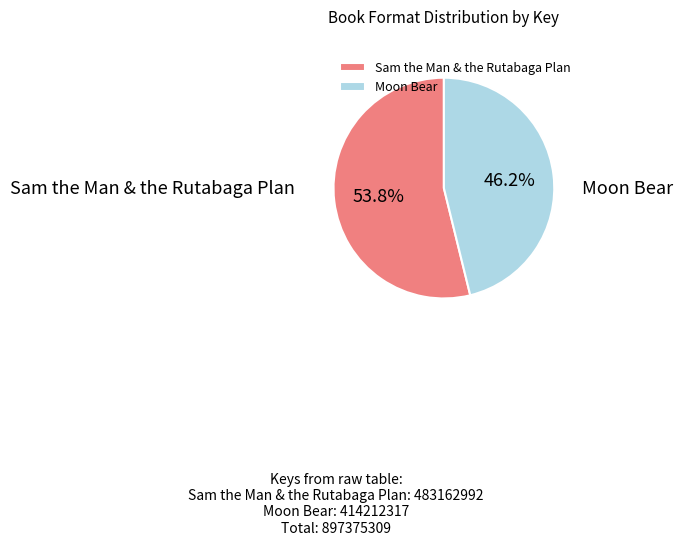

Is the sum of Moon Bear and Sam the Man & the Rutabaga Plan greater than half?

Yes